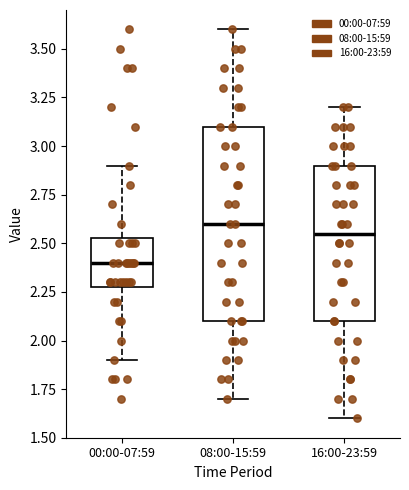

Reading left to right, transcribe this box plot: for each box, give where its median line is, the range the box spans, and where its two whiskers end, as read against the y-axis. The values are not printed on the chart, so give them approximately, as read against the axis.

00:00-07:59: median 2.40, box 2.30 to 2.55, whiskers 1.90 to 2.90
08:00-15:59: median 2.60, box 2.10 to 3.10, whiskers 1.70 to 3.60
16:00-23:59: median 2.55, box 2.10 to 2.90, whiskers 1.60 to 3.20